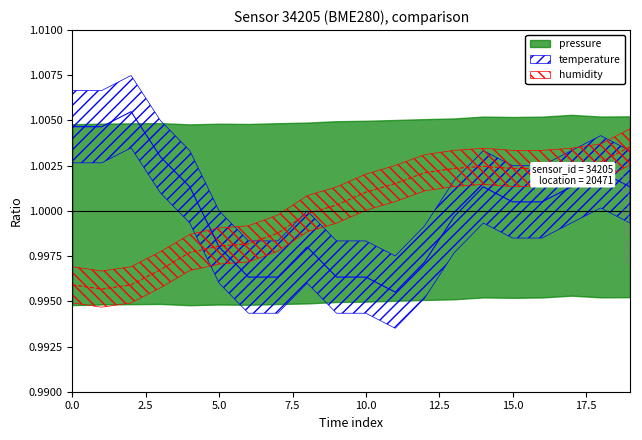

Count the number of categories in the chart.

20